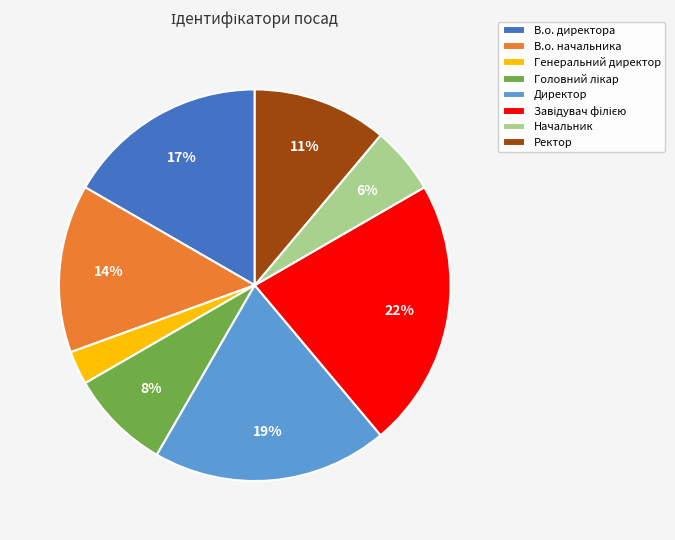

Between В.о. директора and В.о. начальника, which is larger?

В.о. директора